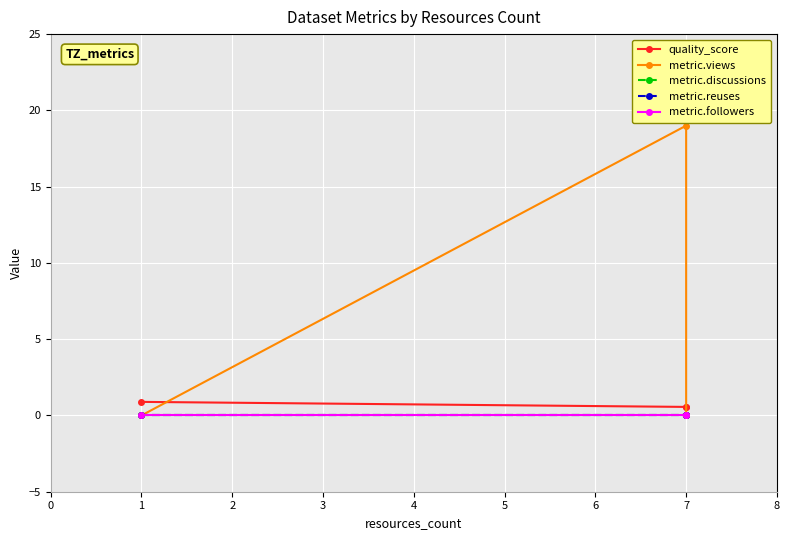

True or false: metric.reuses has a value of 0.0 at 1.

True